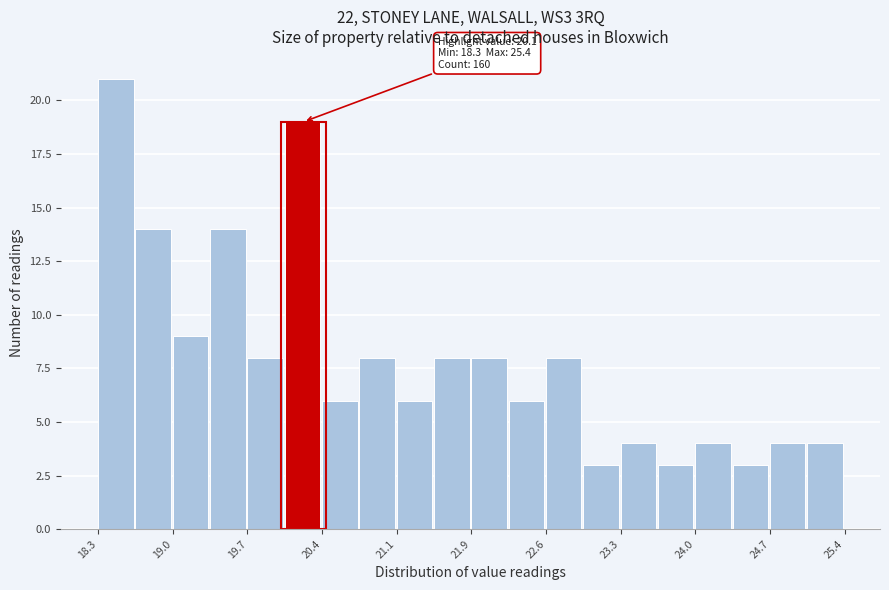

Around what value on the x-axis is the tallest bar? Give the approximate position of its centre, as read against the axis.

18.5